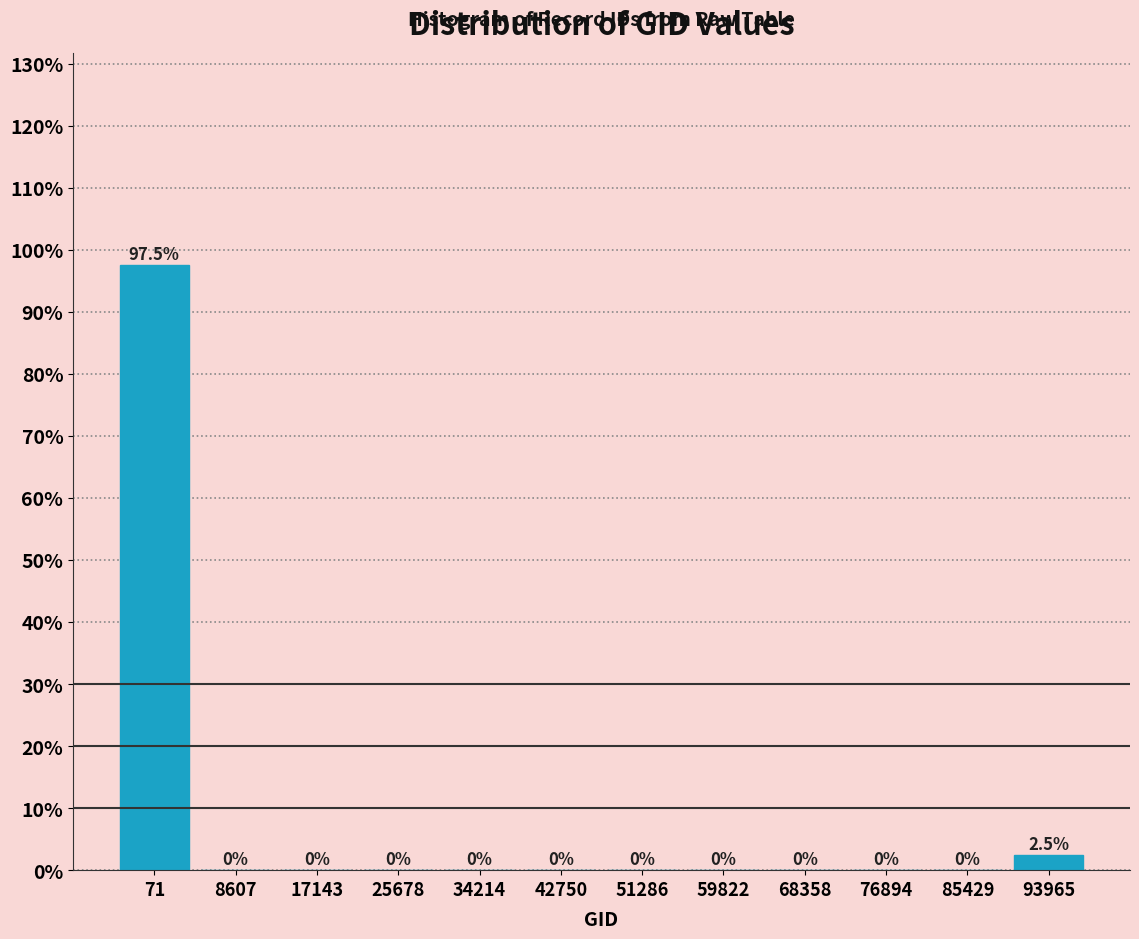

Between 93965 and 8607, which is larger?

93965